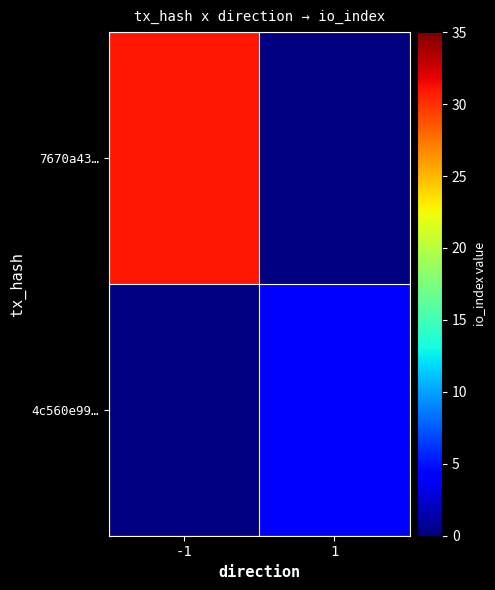

At 1, list the series in order from smallest to largest.

7670a43…, 4c560e99…